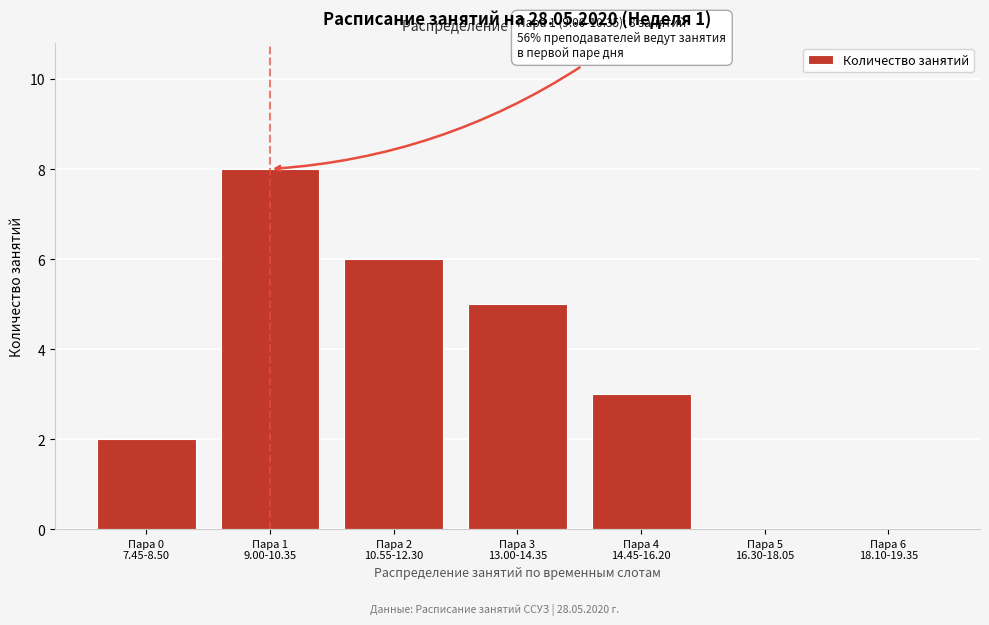

What is the maximum value shown in the chart?

8